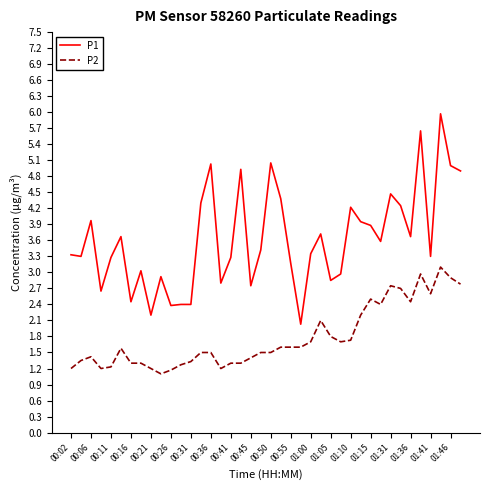

True or false: P2 and P1 intersect in this chart.

False